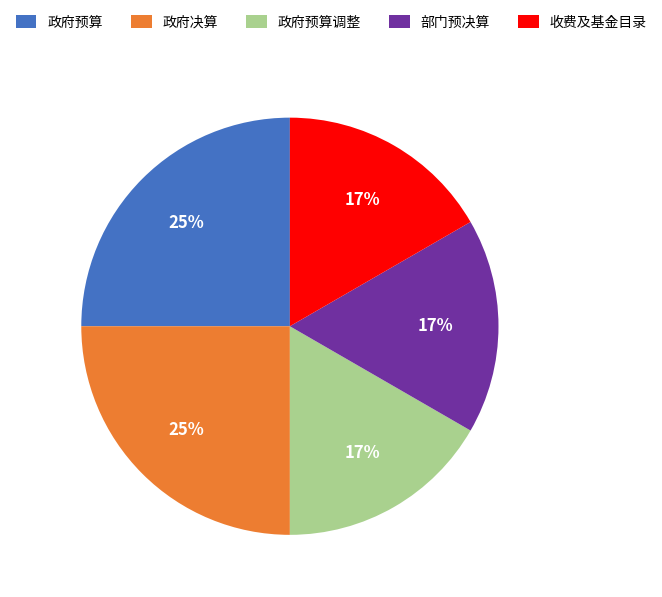

Do 收费及基金目录 and 政府决算 together represent more than half of the pie?

No